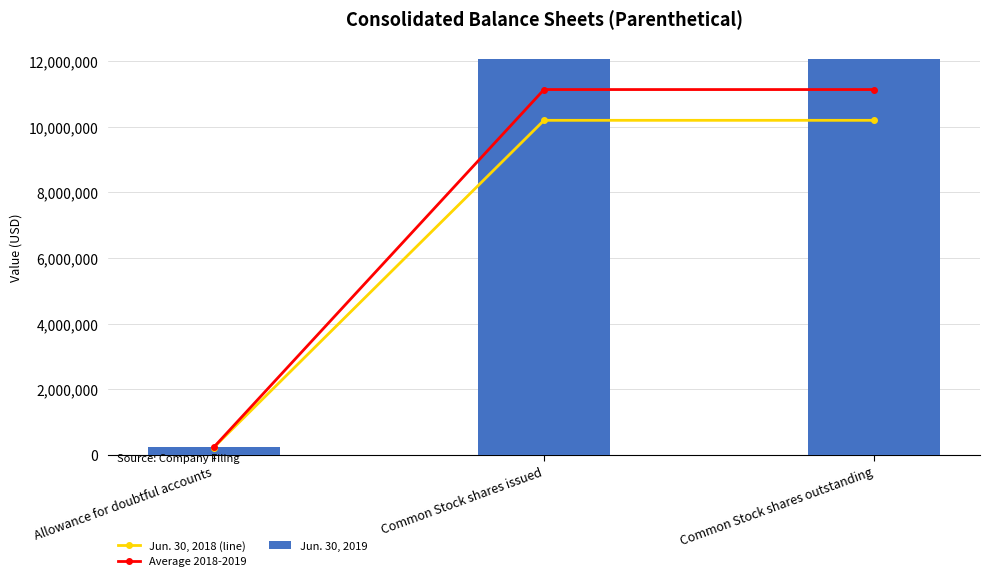

Is it true that Jun. 30, 2018 (line) equals 333062.0 at Allowance for doubtful accounts?

False